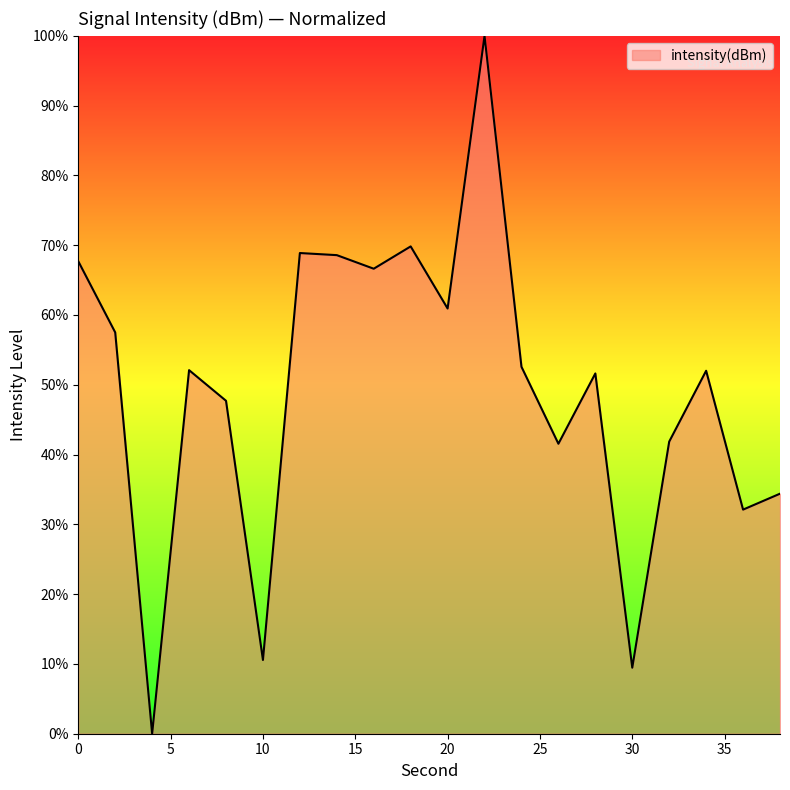

What is the maximum value shown in the chart?

100.0